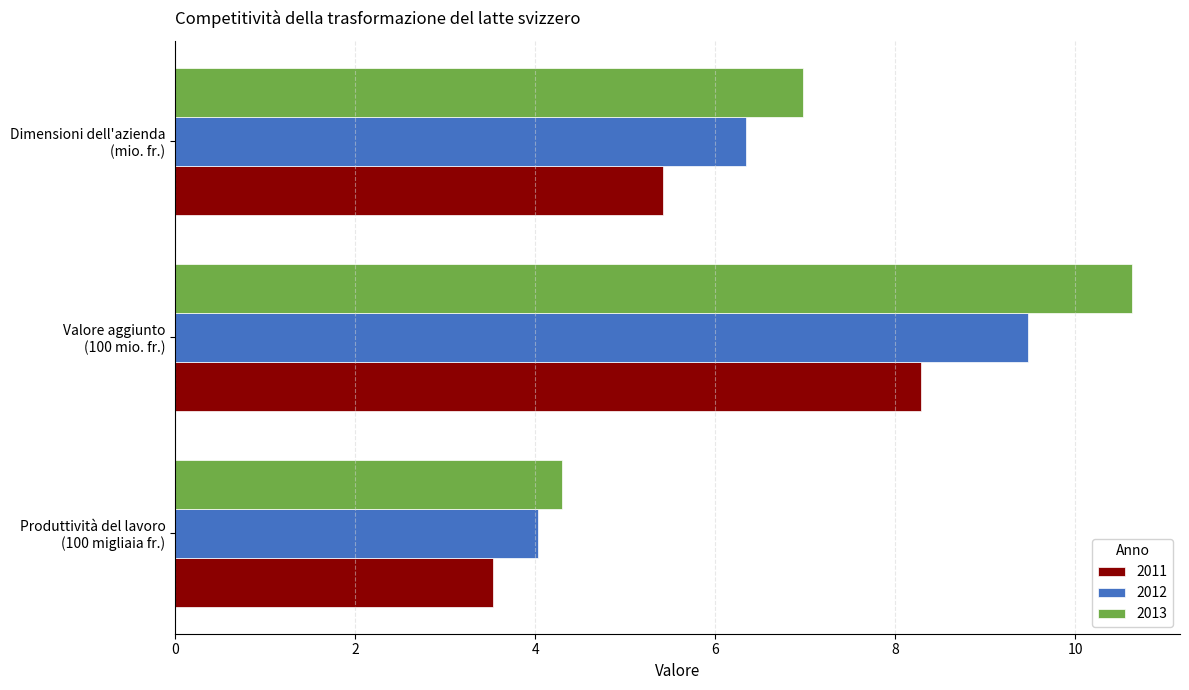

What is the difference between the 2011 values at Valore aggiunto
(100 mio. fr.) and Dimensioni dell'azienda
(mio. fr.)?

2.9